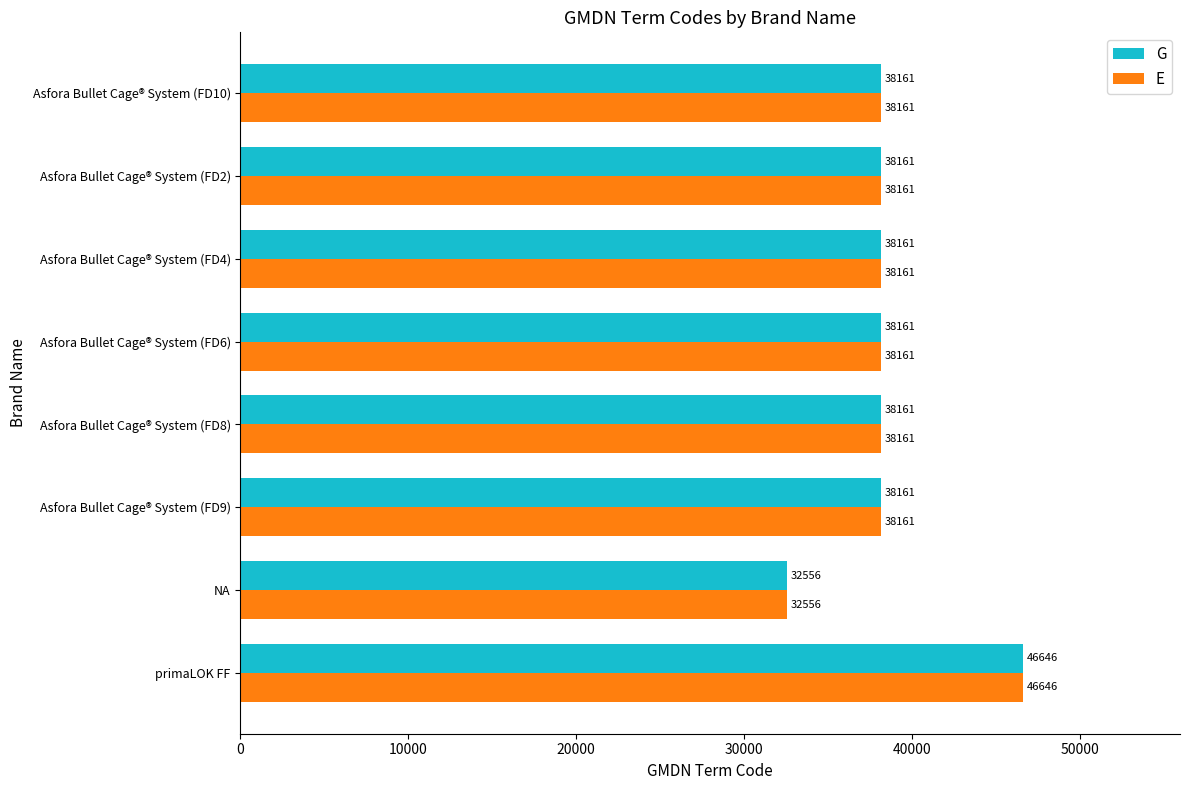

Which category has the highest value in the G series?

primaLOK FF